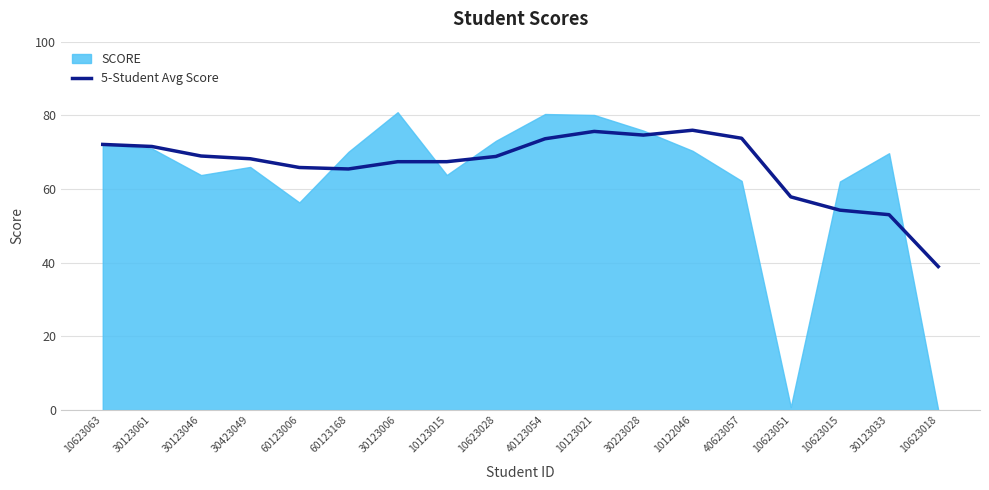

How many lines are shown in the chart?

1